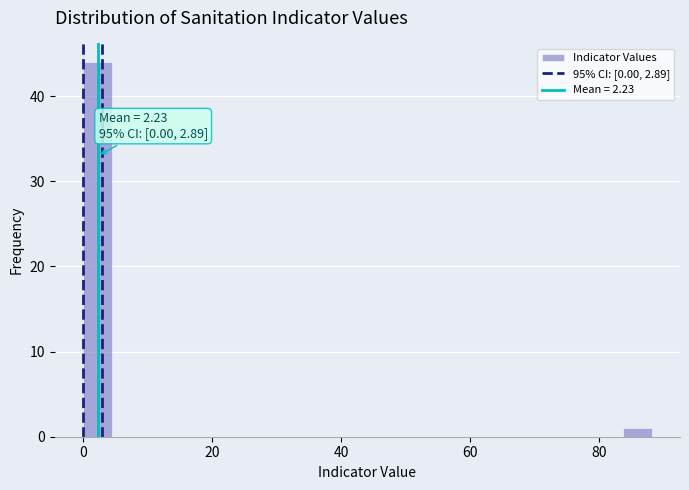

Around what value on the x-axis is the tallest bar? Give the approximate position of its centre, as read against the axis.

2